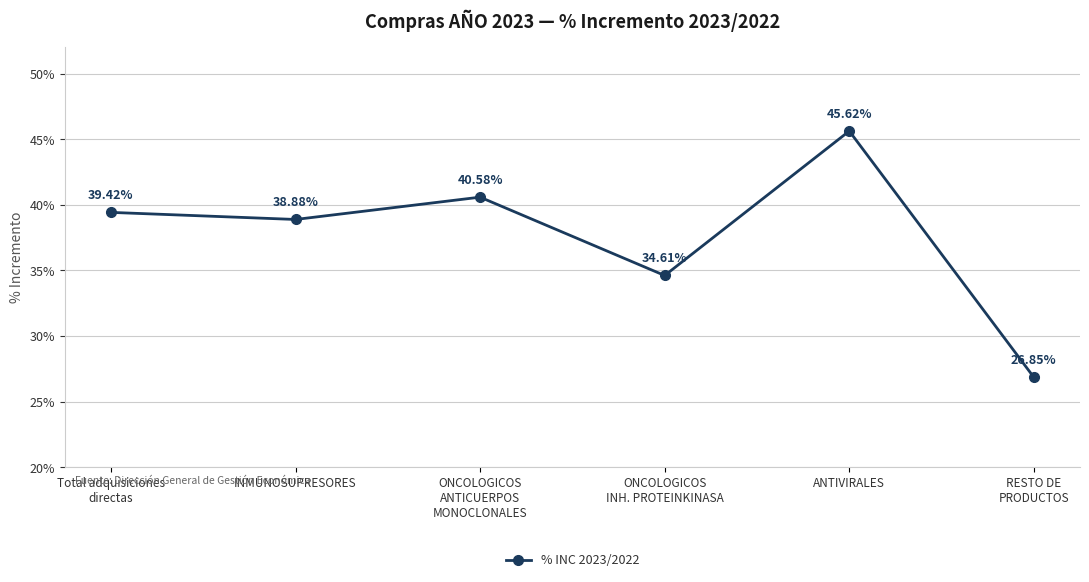

The value at ANTIVIRALES is 0.8. True or false?

False